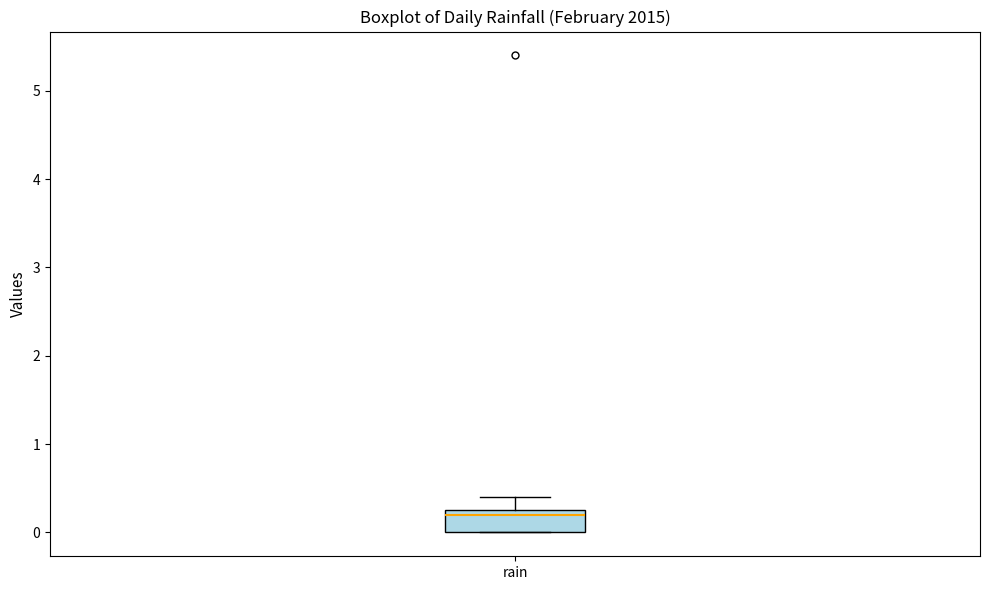

Transcribe this box plot: give where the median line is, the range the box spans, and where the two whiskers end, as read against the y-axis. The values are not printed on the chart, so give them approximately, as read against the axis.

median 0.2, box 0.0 to 0.3, whiskers 0.0 to 0.4